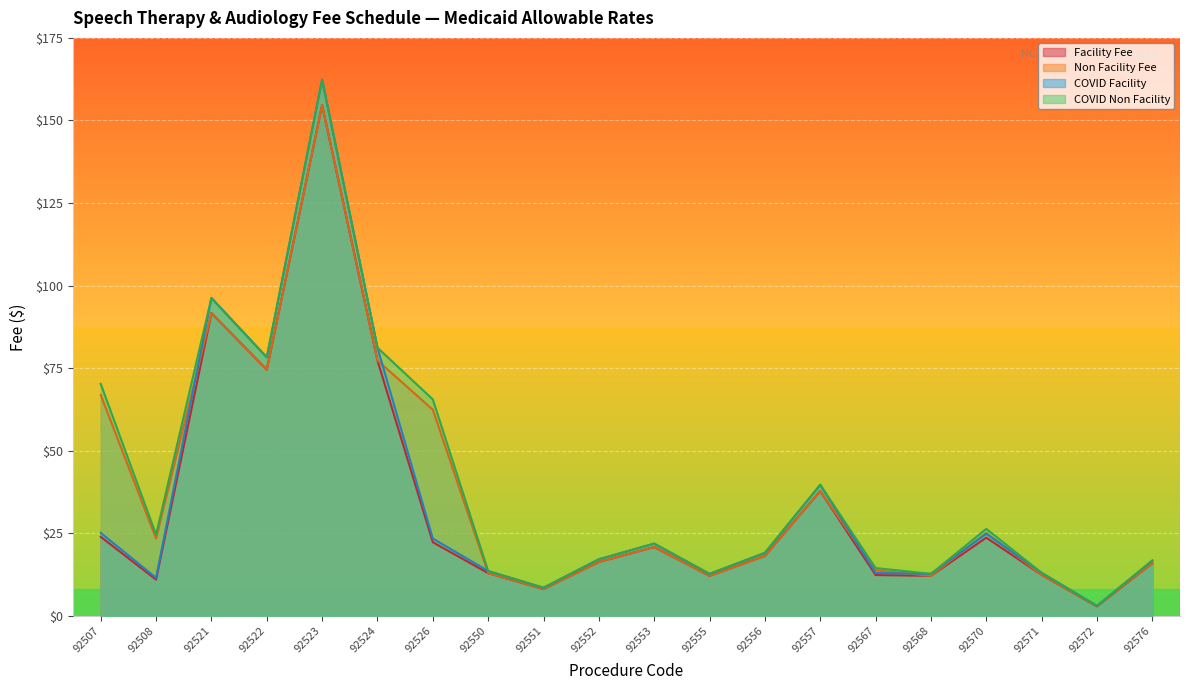

What is the value of the COVID Non Facility point at the 14th from the left?

39.7